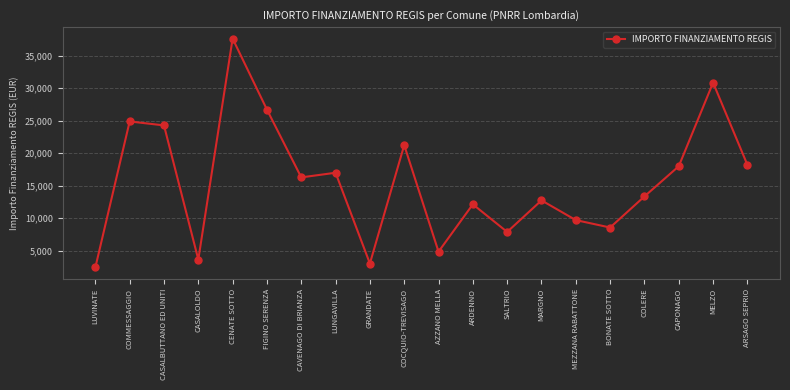

Where is the data nearest to the value 20031?

COCQUIO-TREVISAGO